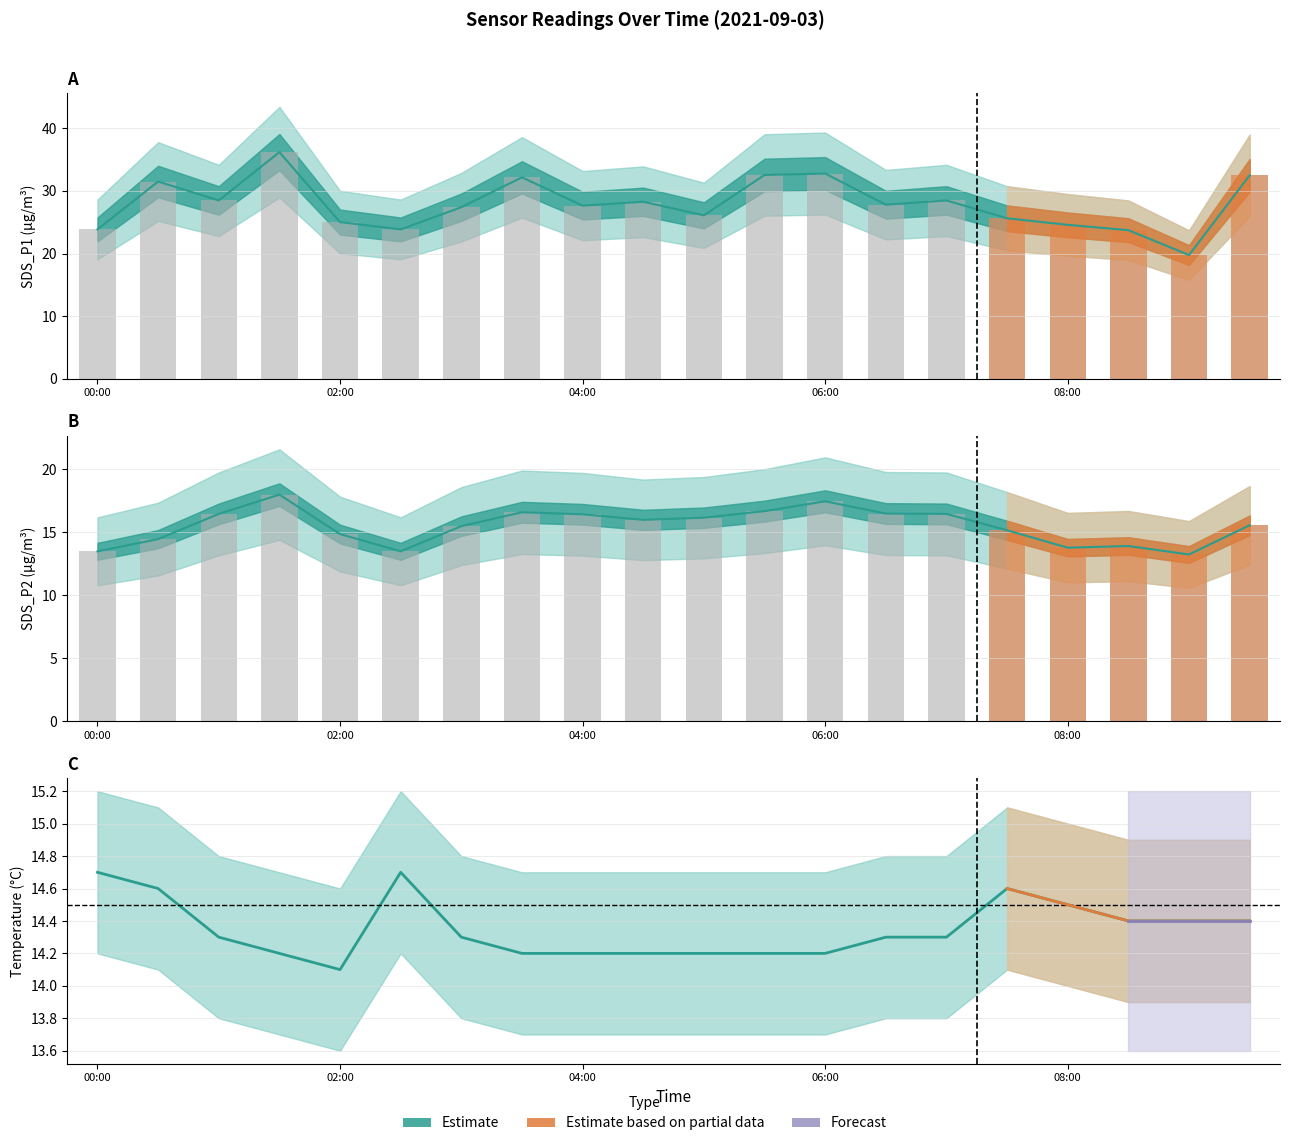

Which series has the largest total across all categories?

SDS_P1